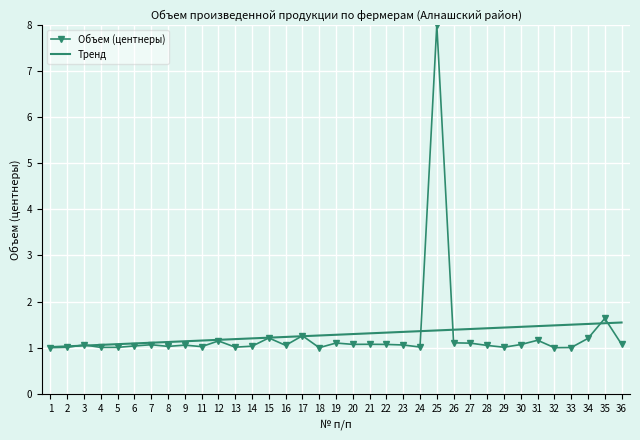

List the series in order of their peak value, lowest first.

Тренд, Объем (центнеры)